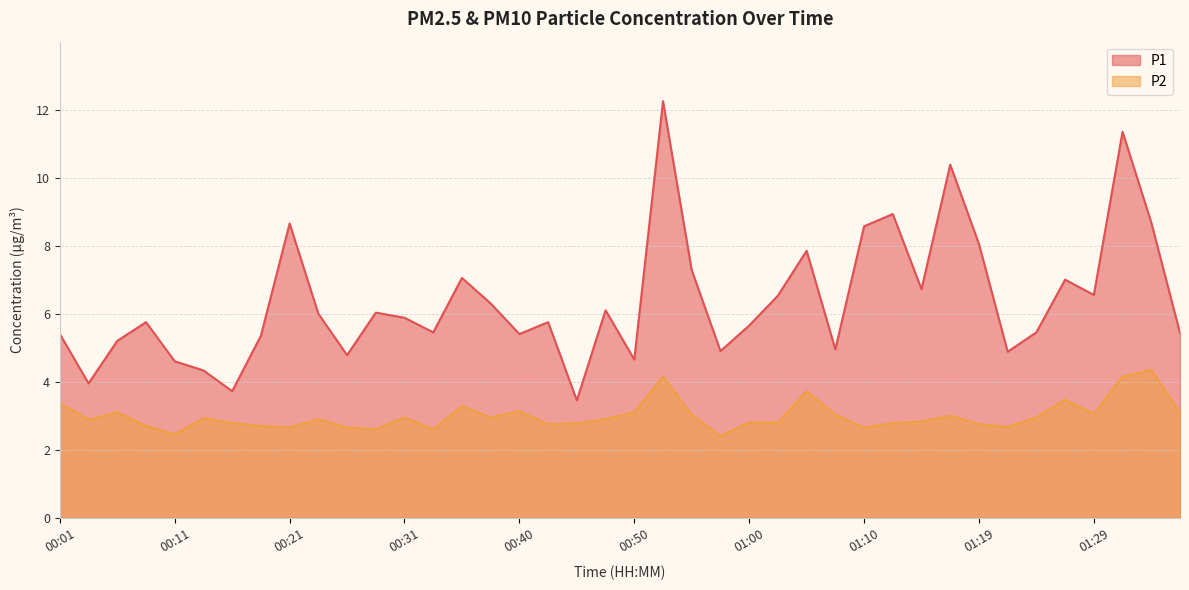

What is the difference between the maximum and second lowest values in the P2 series?

1.9